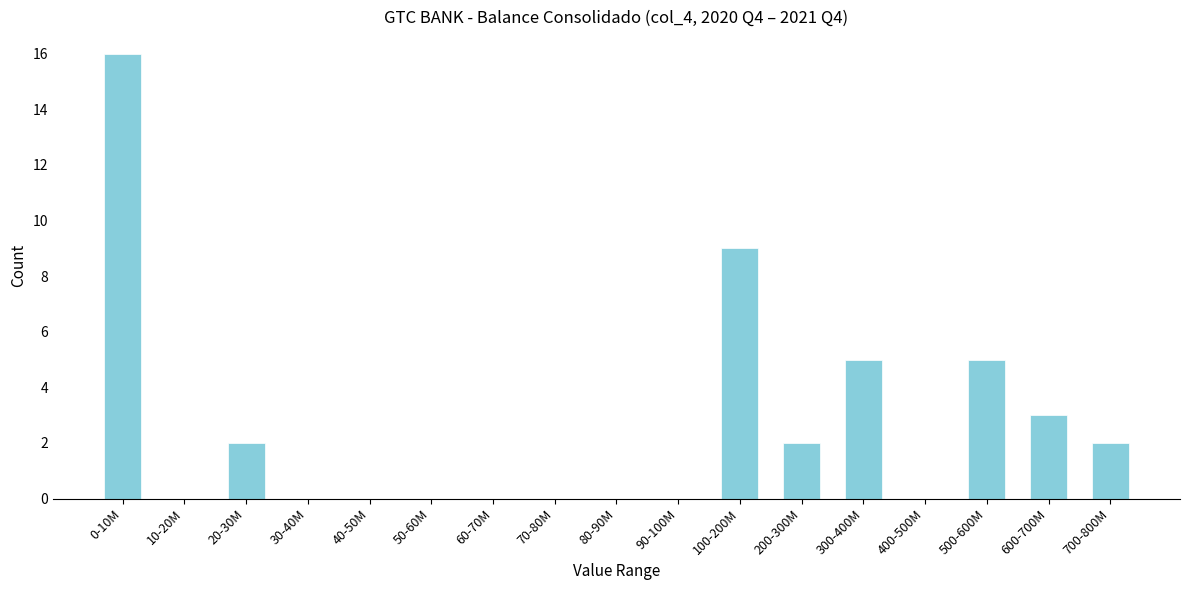

Reading left to right, what are all the values shown in this chart?

0-10M=16	10-20M=0	20-30M=2	30-40M=0	40-50M=0	50-60M=0	60-70M=0	70-80M=0	80-90M=0	90-100M=0	100-200M=9	200-300M=2	300-400M=5	400-500M=0	500-600M=5	600-700M=3	700-800M=2